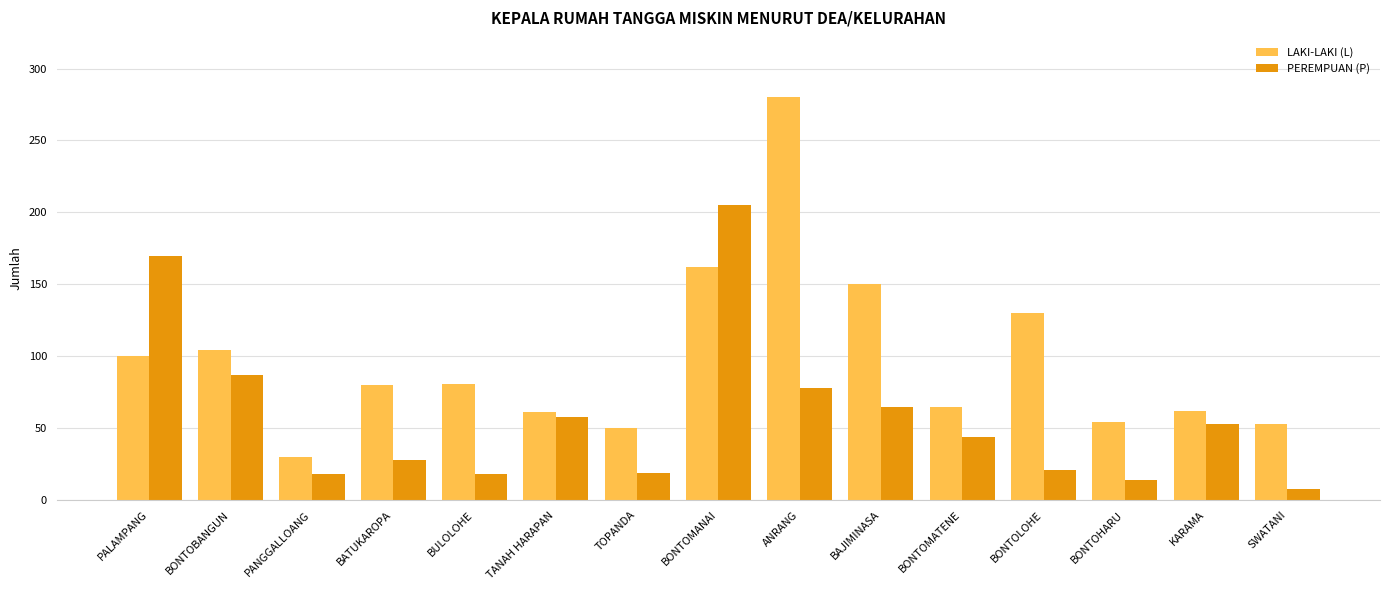

At which category is the sum across all series the highest?

BONTOMANAI